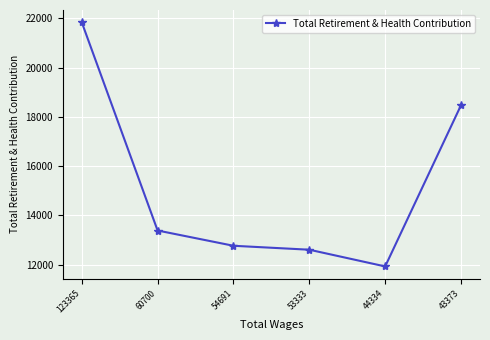

Reading right to left, extract all data points from this chart.

43373=18479	44334=11929	53333=12608	54691=12768	60700=13388	123365=21847